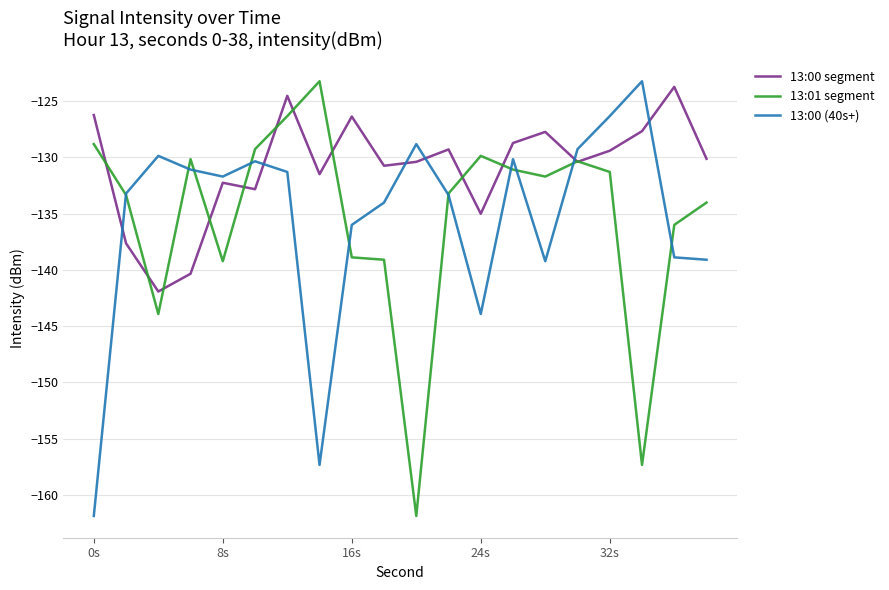

In 13:00 segment, how many points are lower than both neighbors (excluding endpoints)?

6